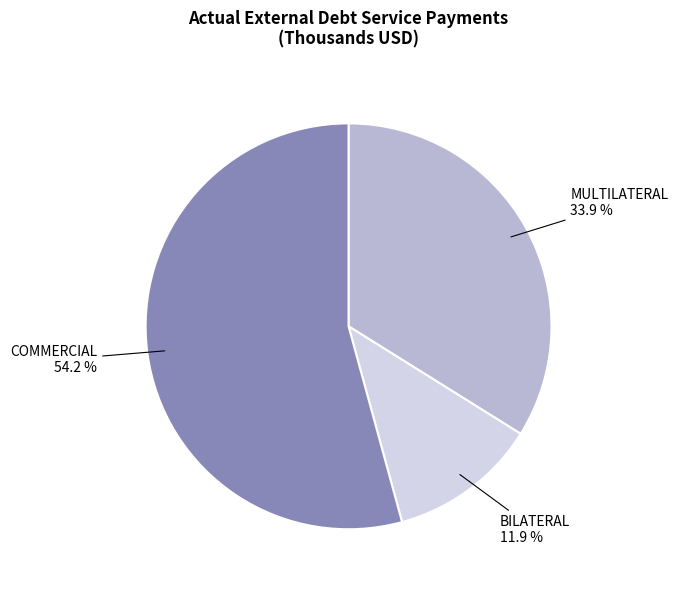

The MULTILATERAL slice represents 34% of the pie. True or false?

True